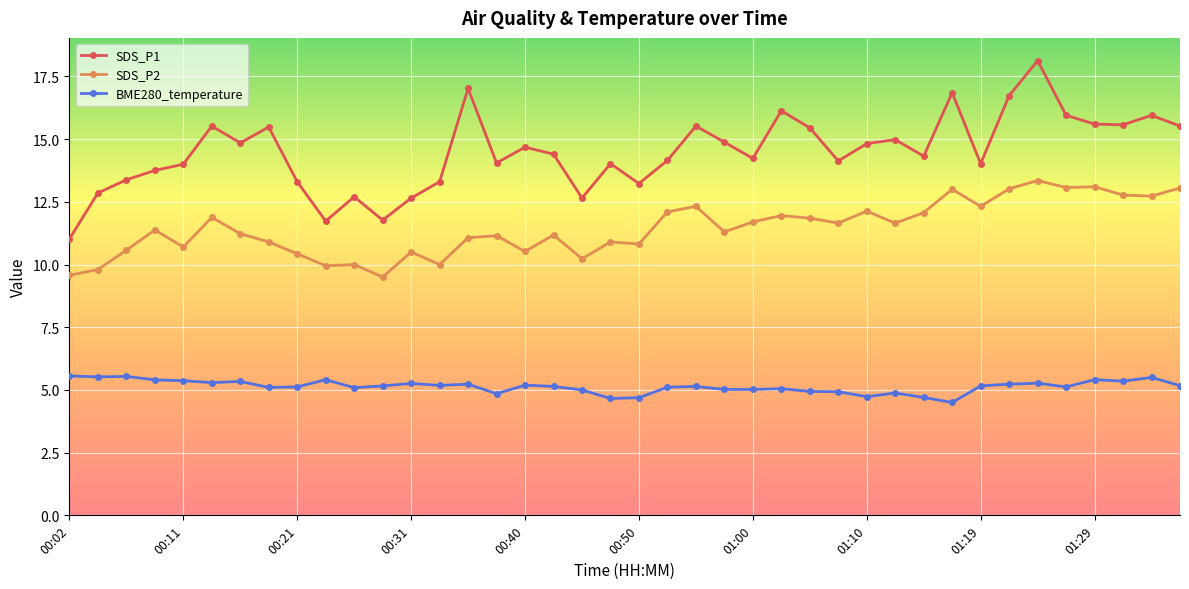

Which series has the largest total across all categories?

SDS_P1